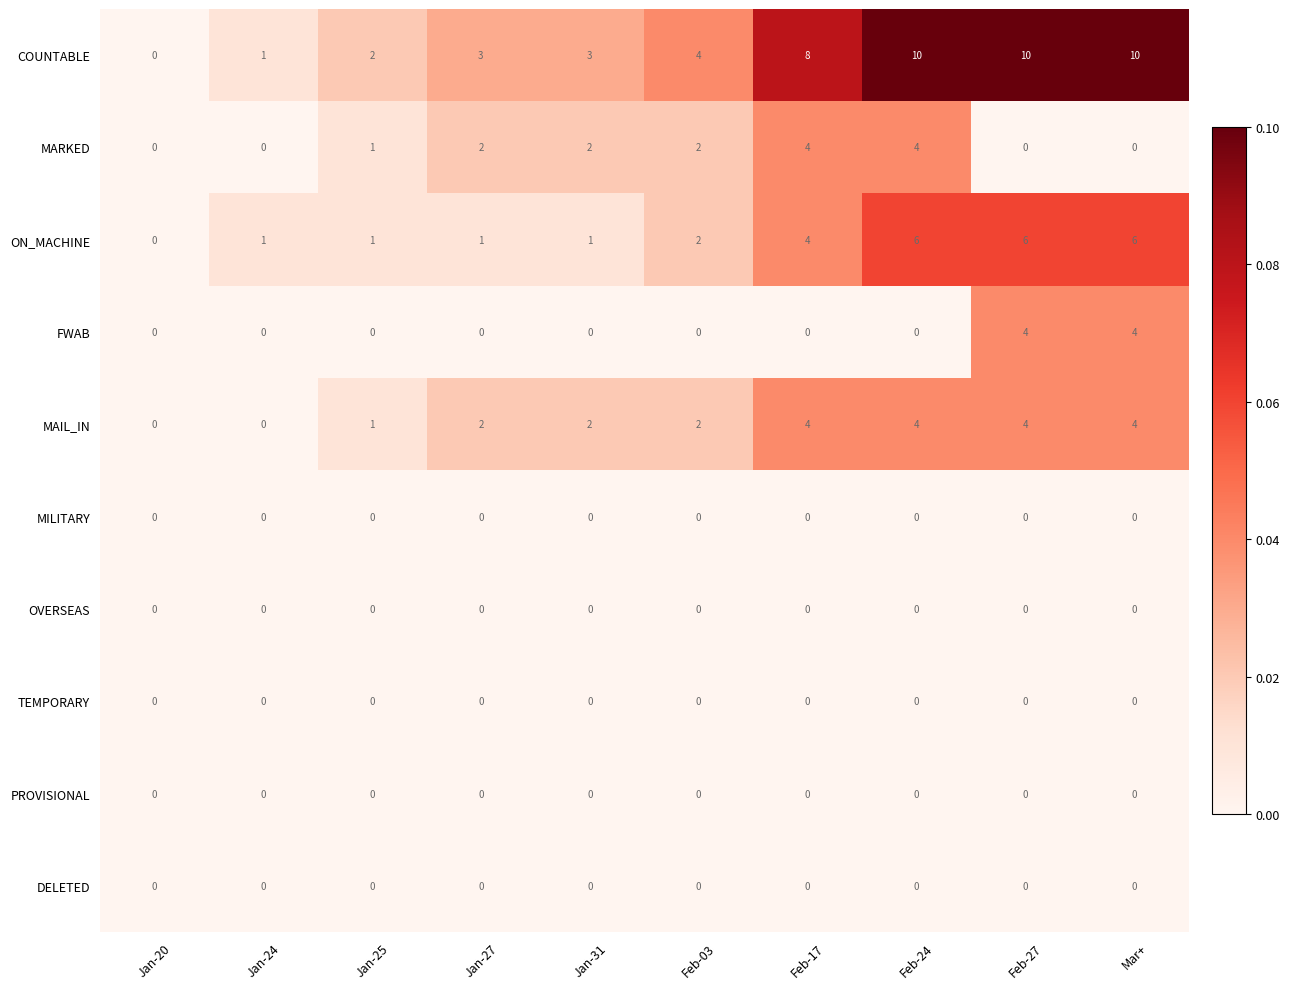

What is the maximum value shown in the chart?

10